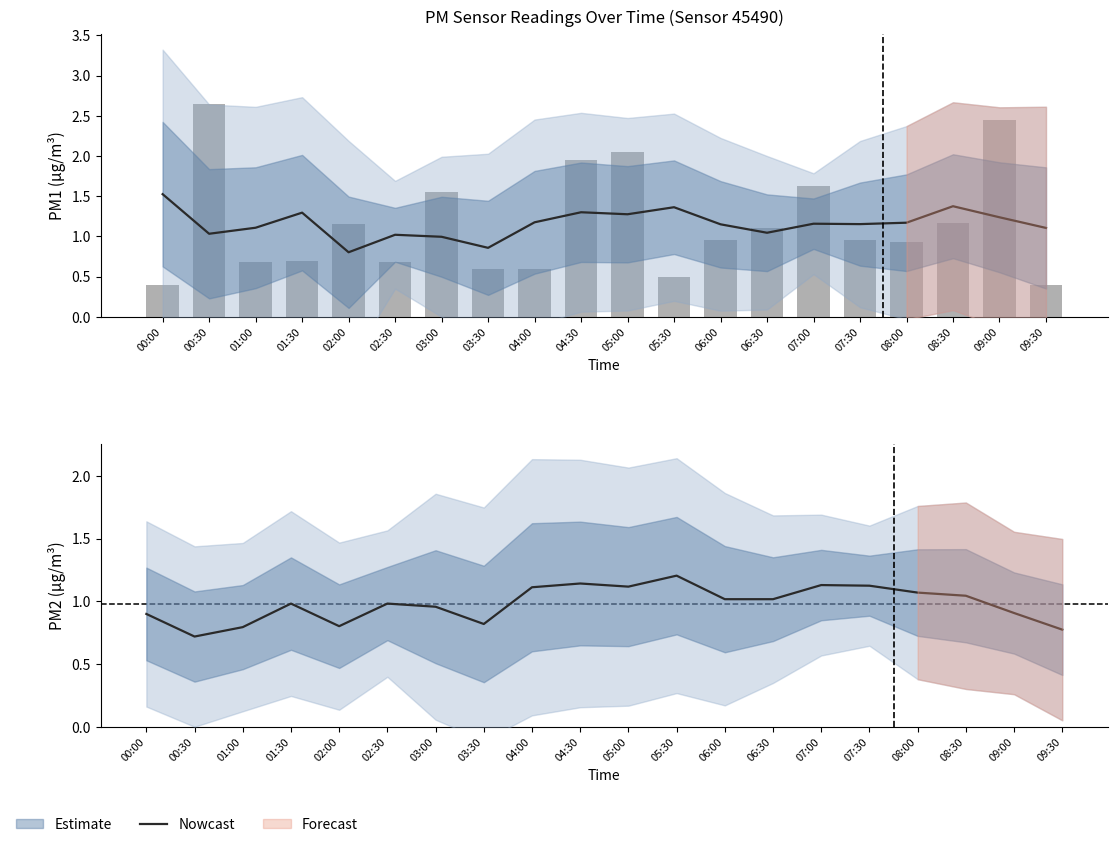

Which category has the highest value across all series?

05:30